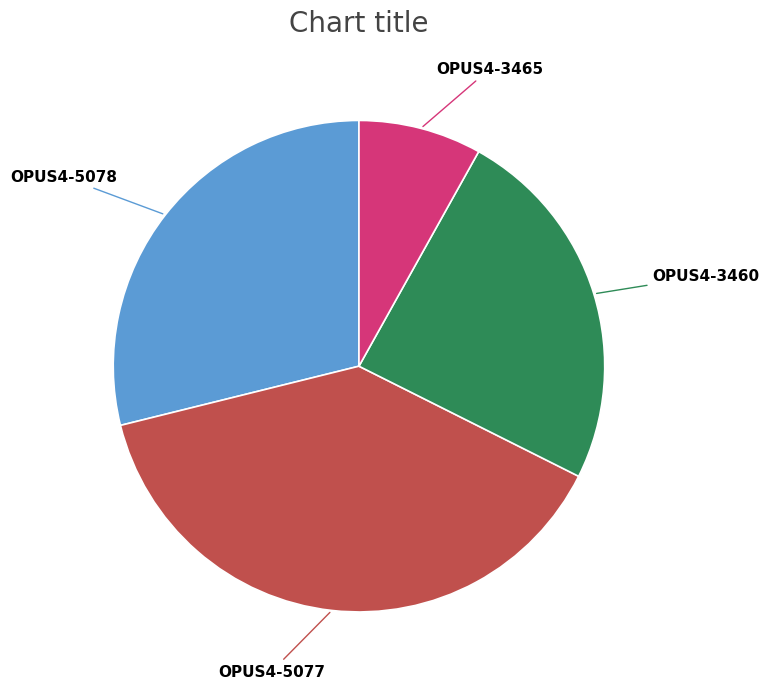

Which has a higher value, OPUS4-5078 or OPUS4-5077?

OPUS4-5077